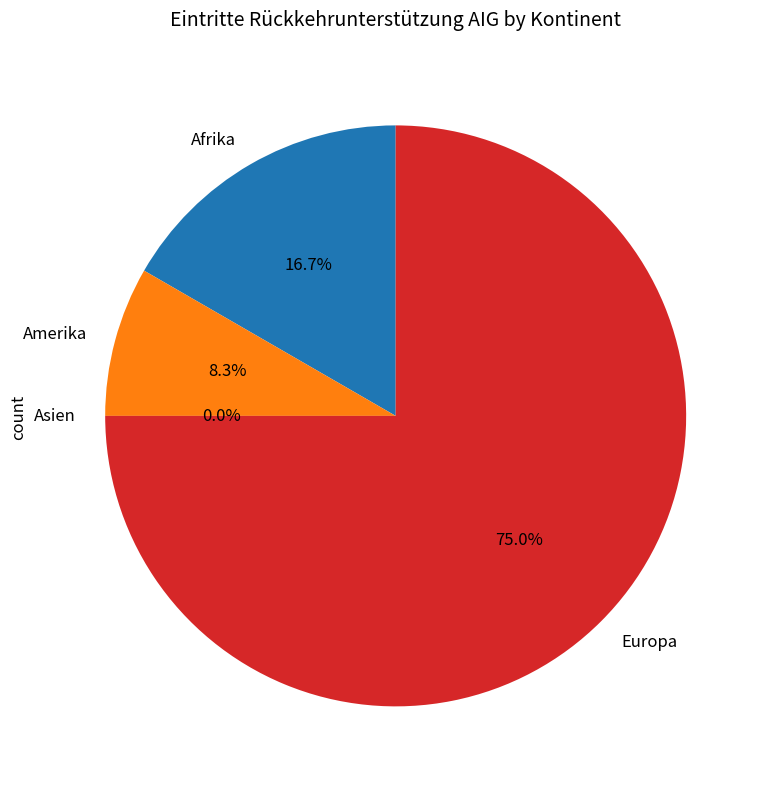

To the nearest percent, what is the difference between the largest and smallest slice percentages?

75%